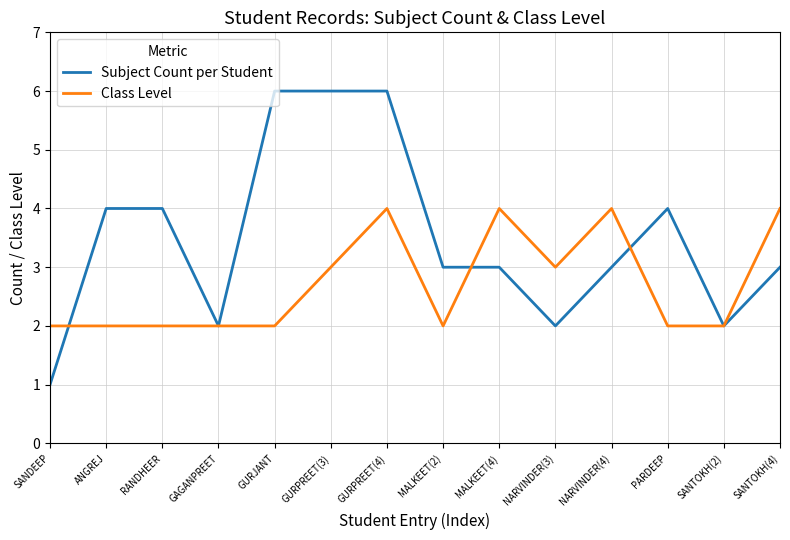

Does the chart display data point markers on the line(s)?

No